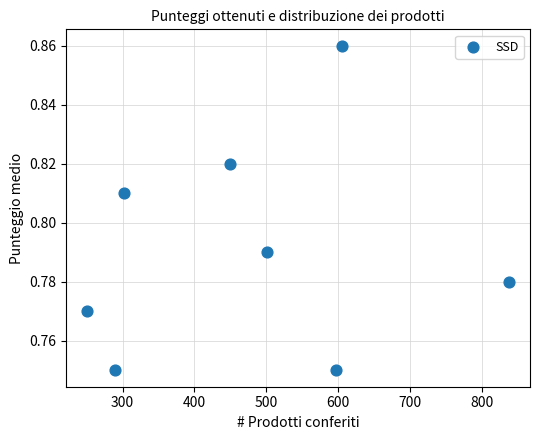

What is the range of X values (max minus min)?

587.0